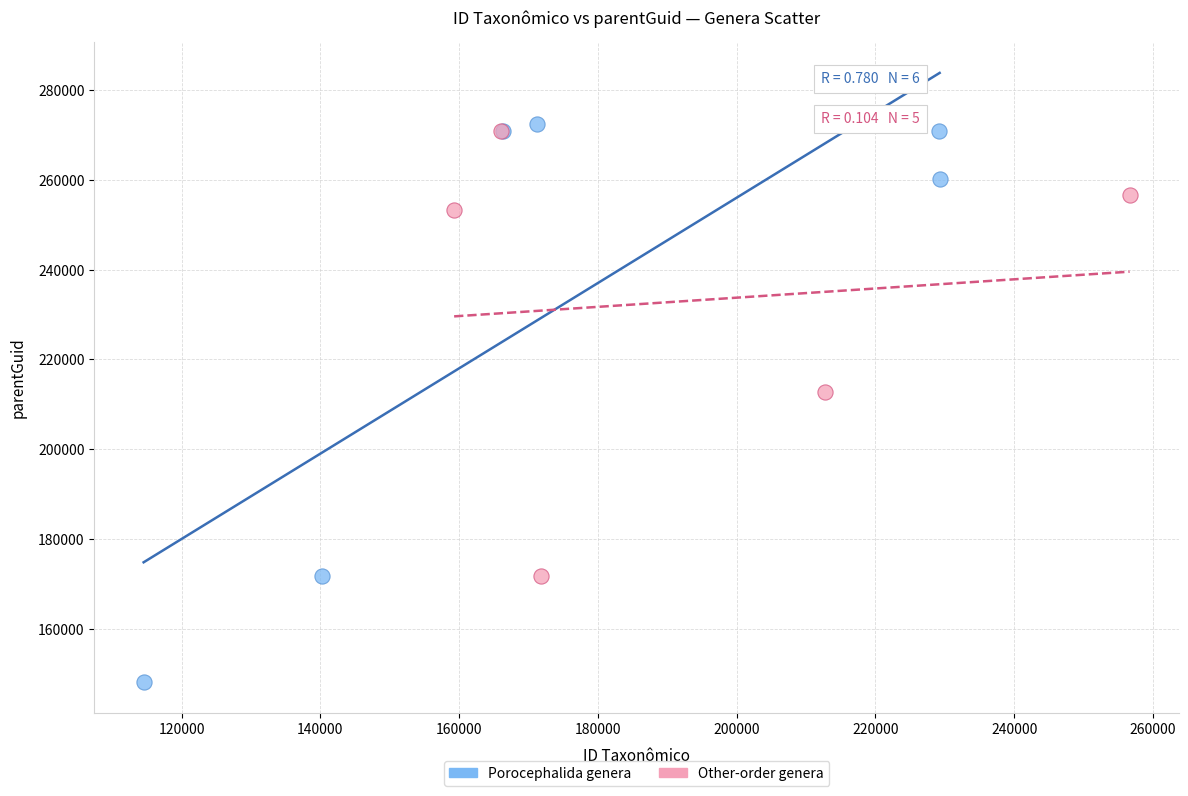

Which series reaches the minimum Y coordinate?

Porocephalida genera